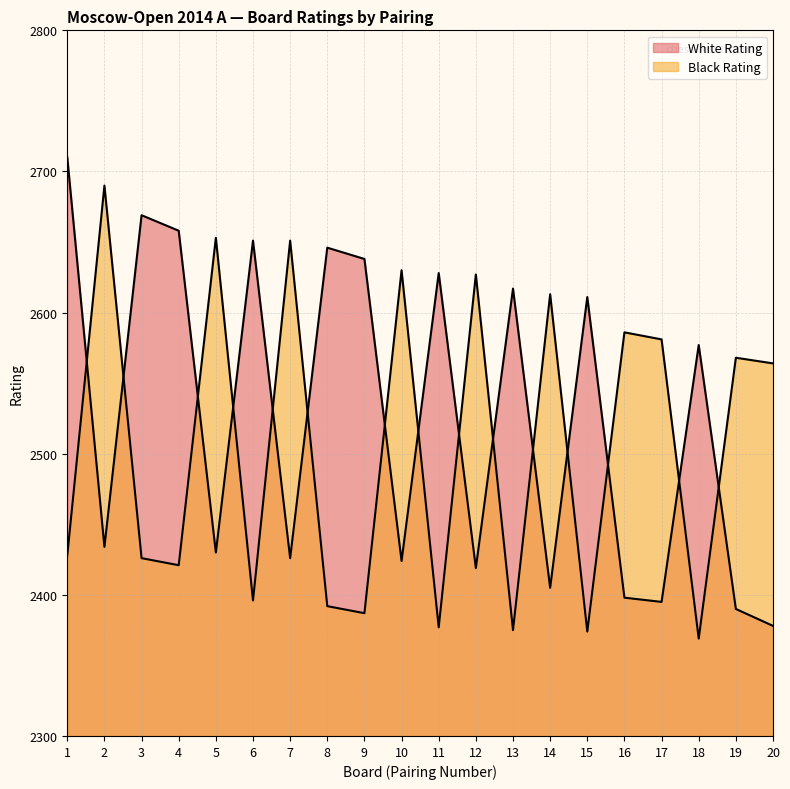

Is the value of White Rating at 19 greater than the value of Black Rating at 6?

No